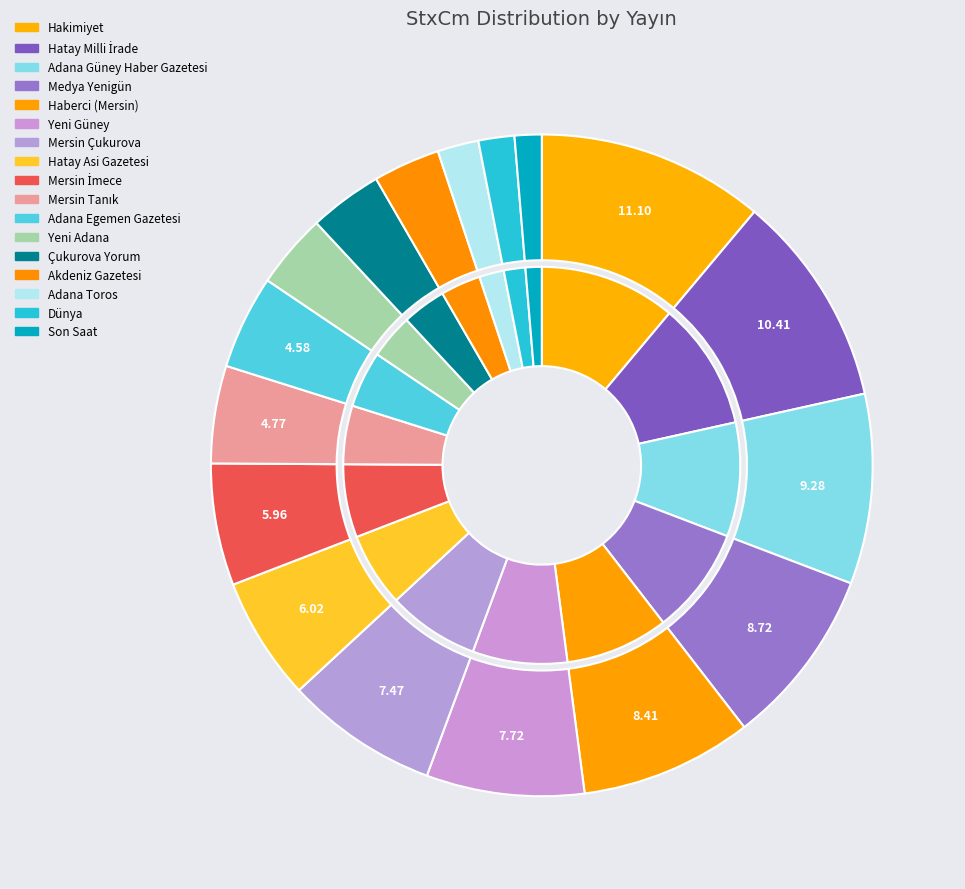

Is it true that Çukurova Yorum is 1% of the pie?

False